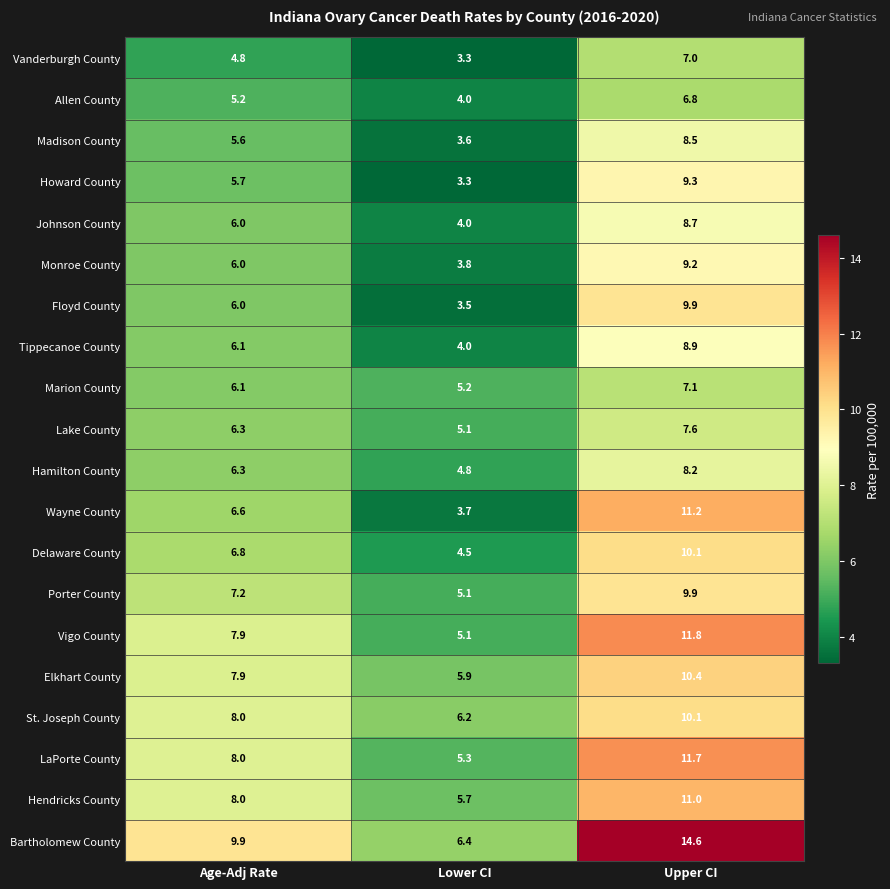

What is the spread (max minus min) of values at Lower CI?

3.1